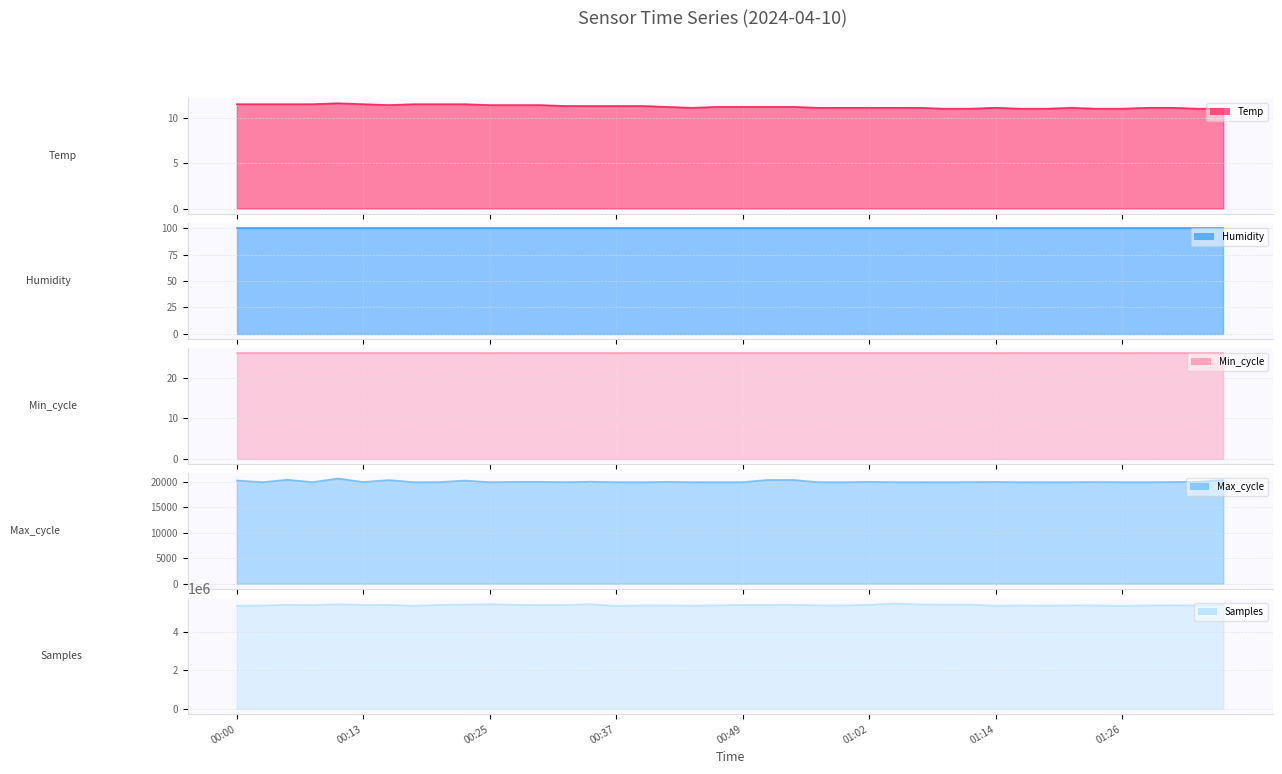

What is the sum of all Max_cycle values?

801446.0